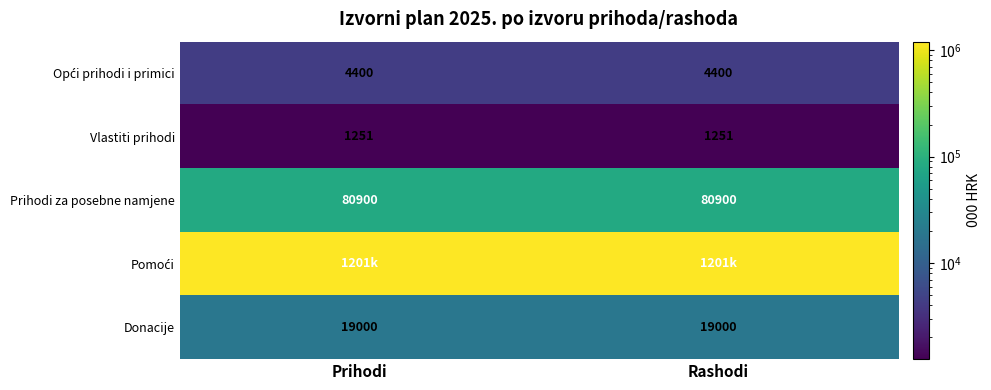

What is the sum of all Donacije values?

38000